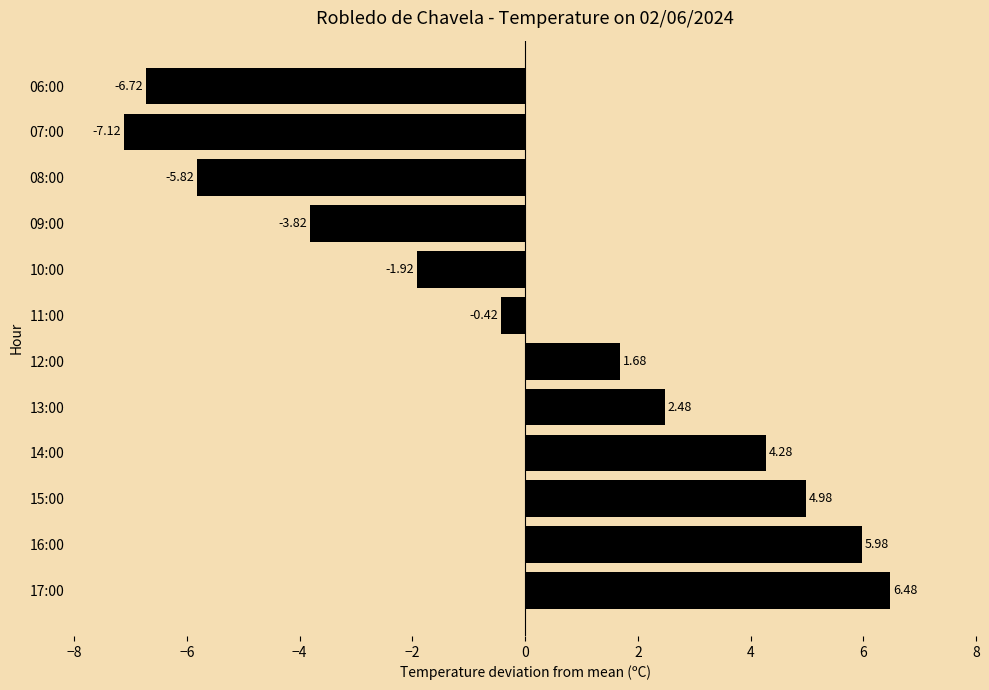

What is the change in value from 16:00 to 10:00?

-7.9